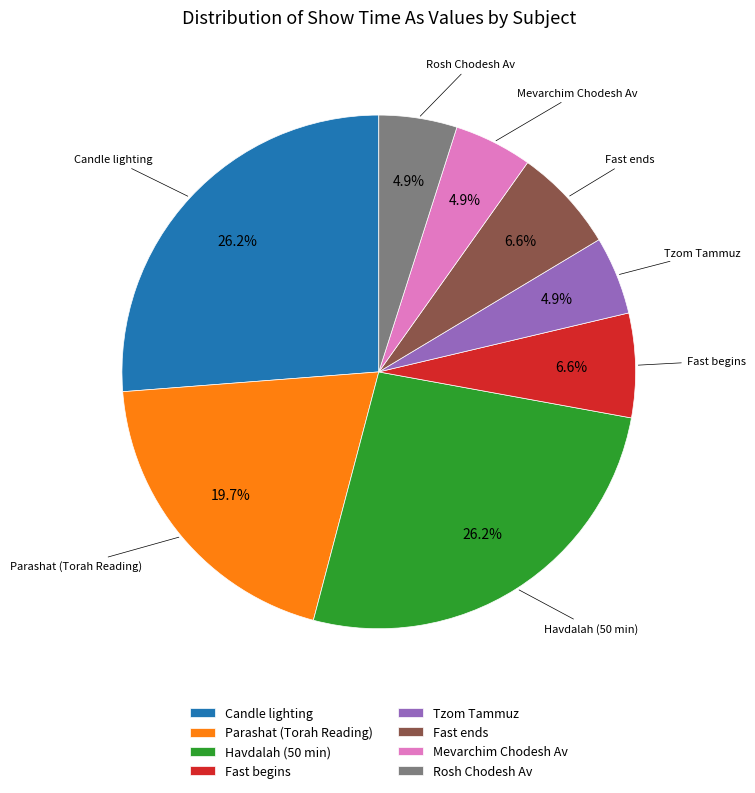

Which has a higher value, Candle lighting or Fast begins?

Candle lighting